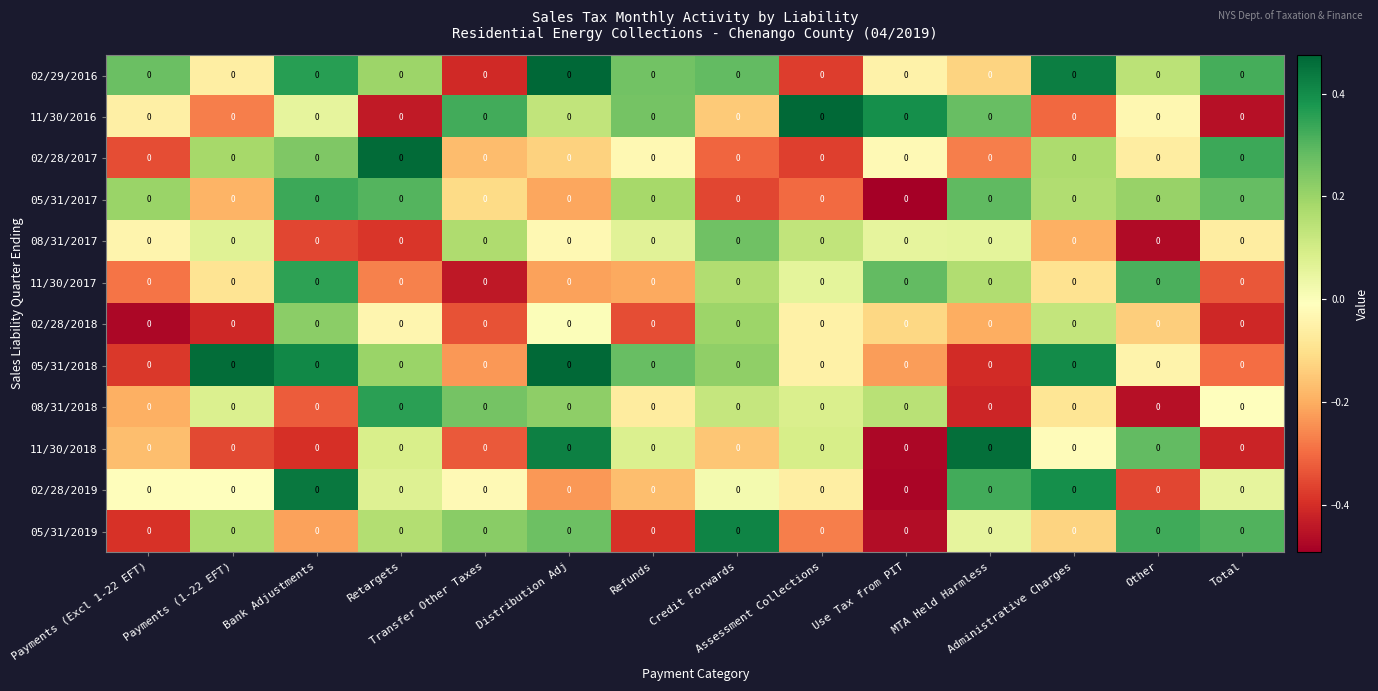

At which category is the sum across all series the highest?

Distribution Adj